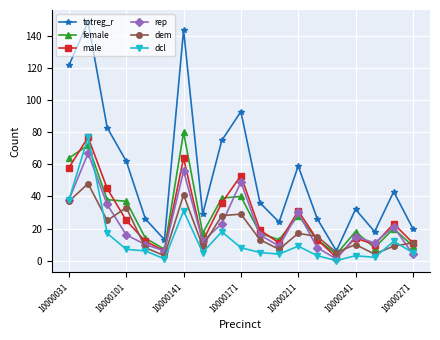

At how many categories does at least one series exceed 142?

2